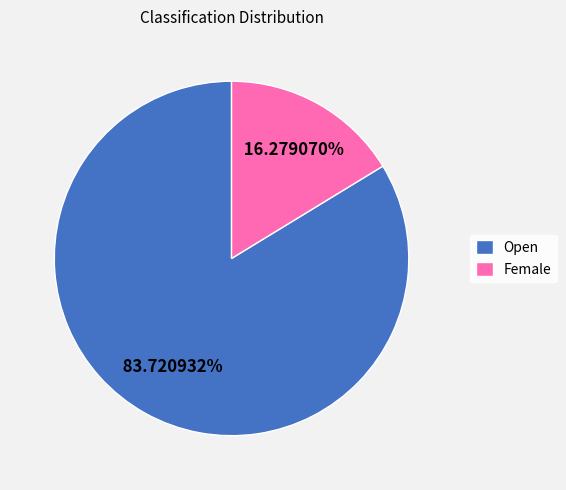

To the nearest percent, what percentage of the pie is Open?

84%